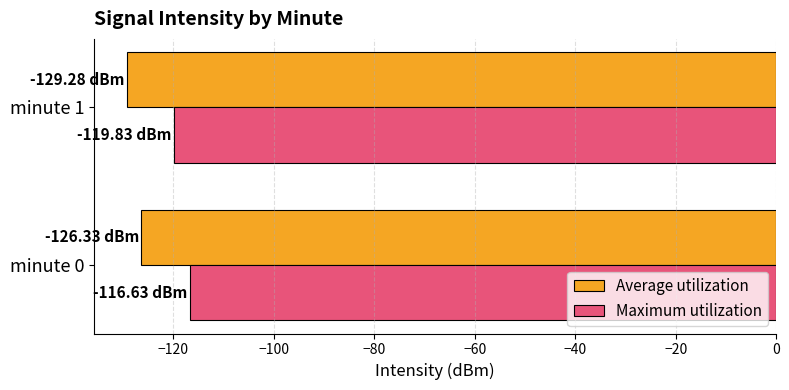

List the series in order of their overall mean, lowest first.

Average utilization, Maximum utilization